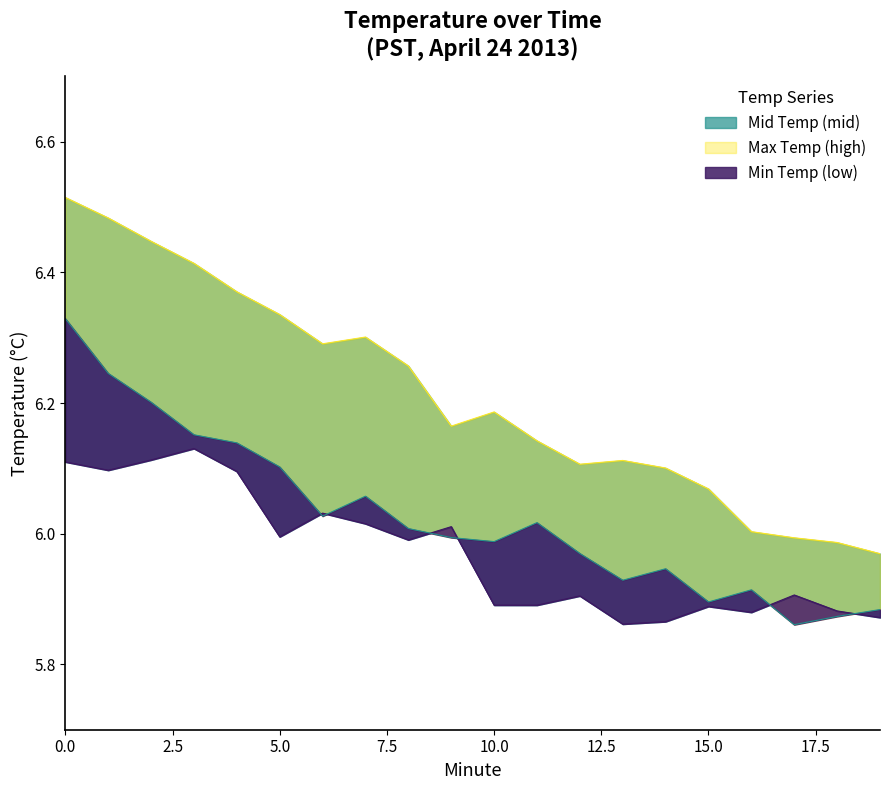

Is it true that Min Temp (low) equals 3.6 at 5?

False